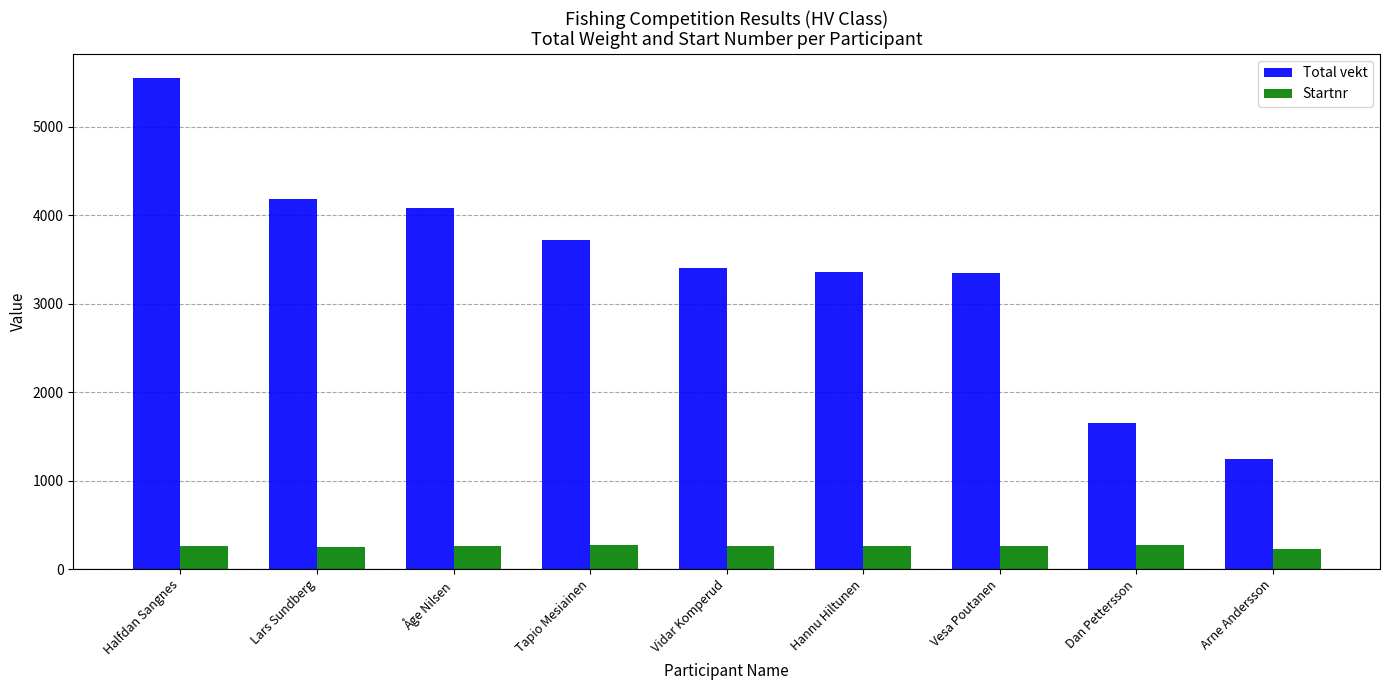

At how many categories does at least one series exceed 2991?

7